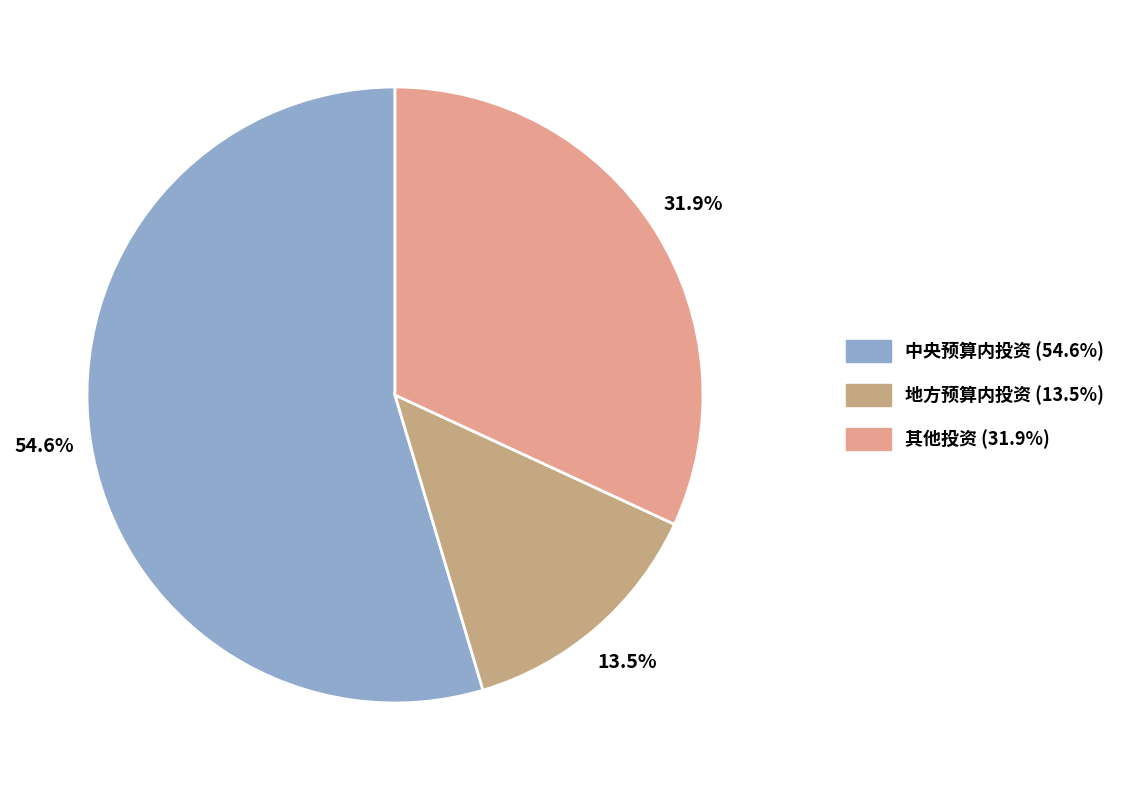

To the nearest percent, what percentage of the pie is 地方预算内投资?

13%